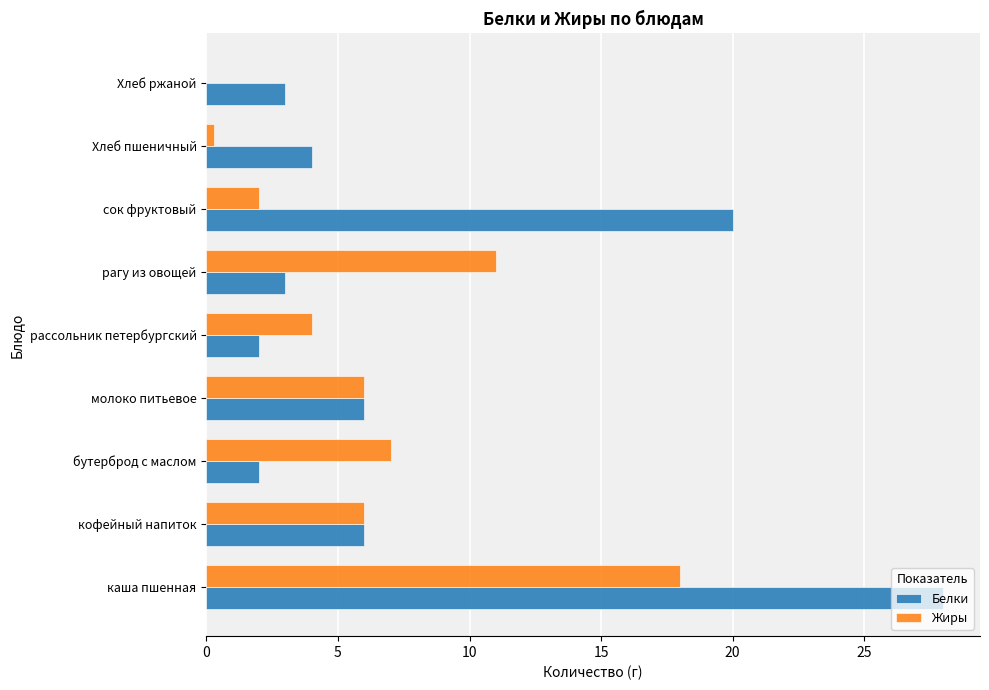

What is the sum of all Белки values?

74.0